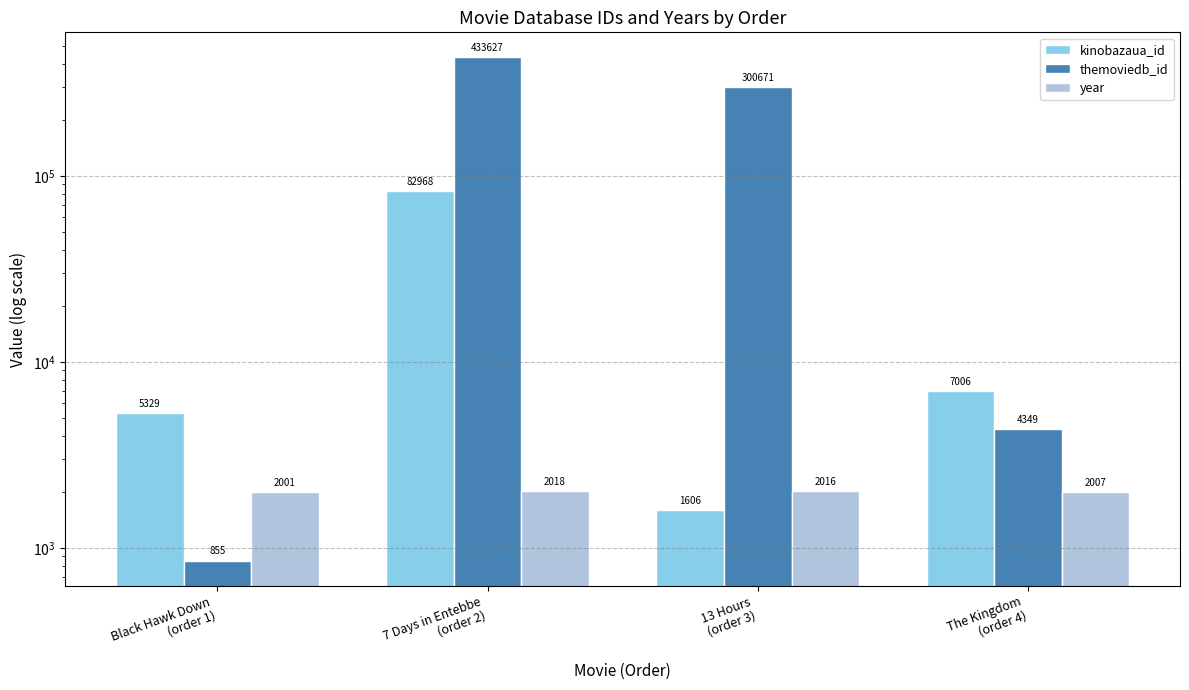

How many groups of bars are there?

4